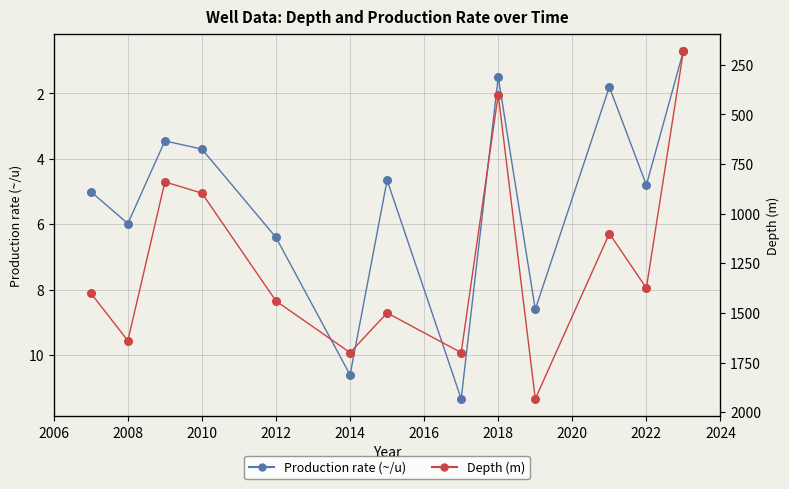

Which series contains the lowest Y value?

Production rate (~/u)